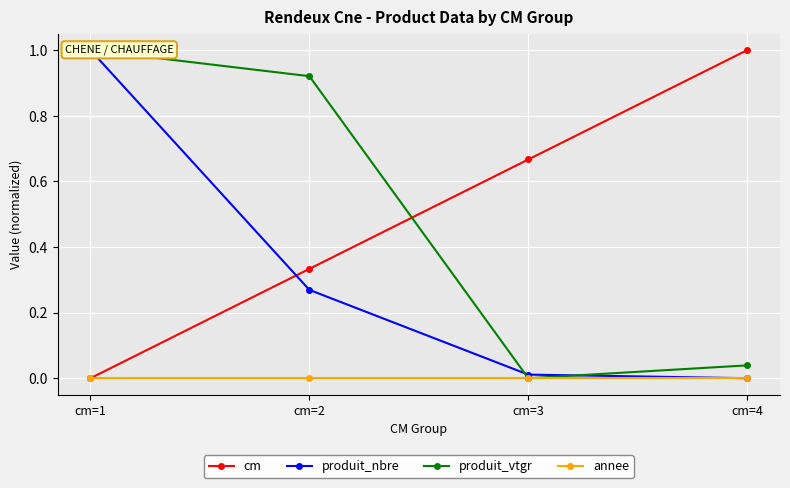

Reading left to right, what are all the values shown in this chart?

cm: cm=1=0.0	cm=2=0.3	cm=3=0.7	cm=4=1.0
produit_nbre: cm=1=1.0	cm=2=0.3	cm=3=0.0	cm=4=0.0
produit_vtgr: cm=1=1.0	cm=2=0.9	cm=3=0.0	cm=4=0.0
annee: cm=1=0.0	cm=2=0.0	cm=3=0.0	cm=4=0.0